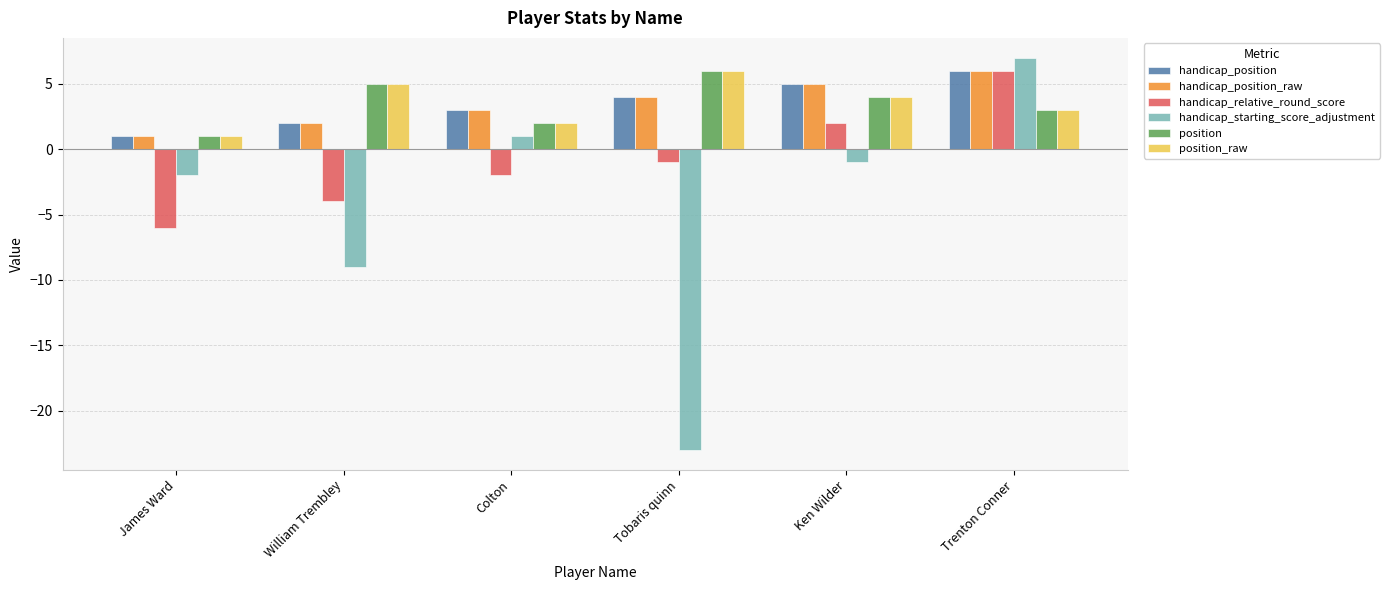

How many groups of bars are there?

6